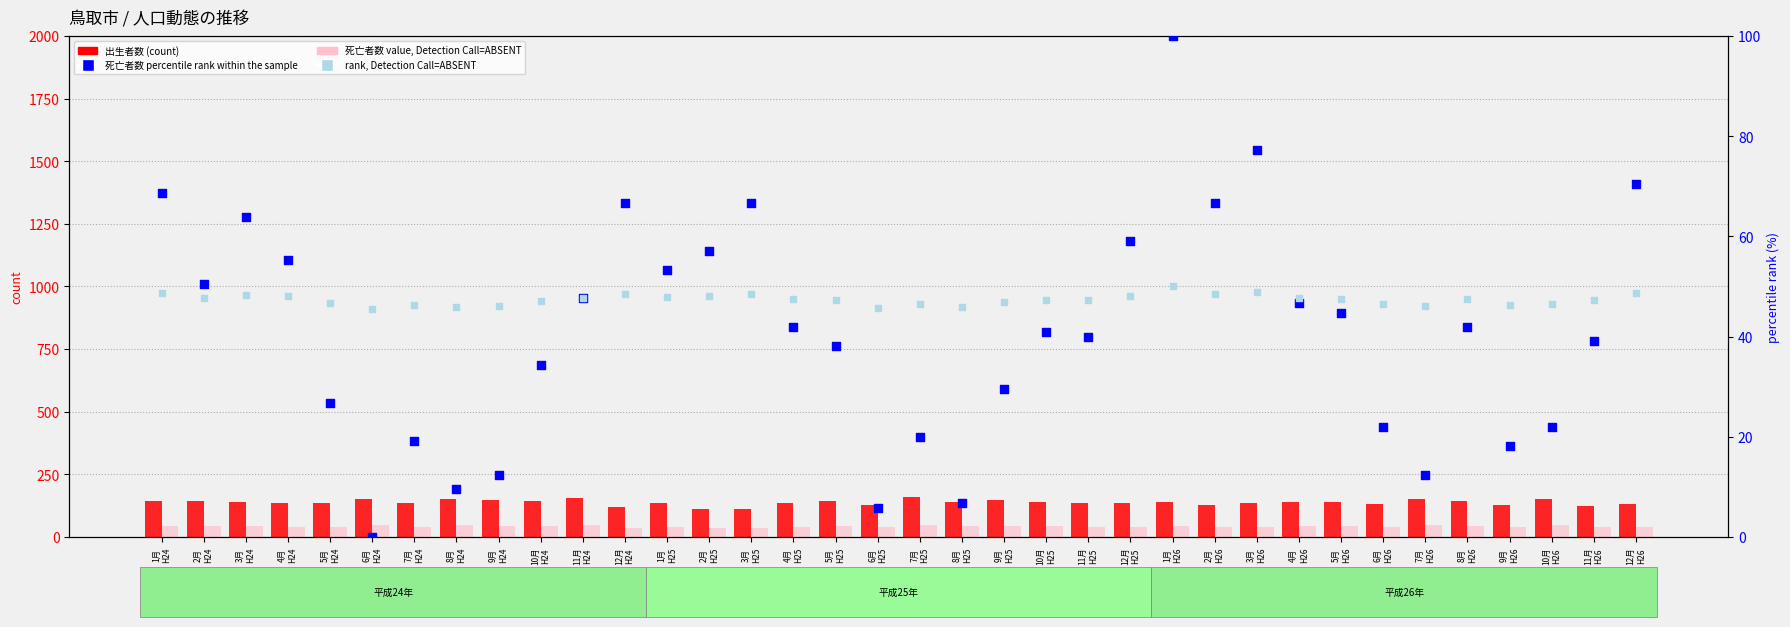

At how many categories does at least one series exceed 147?

7